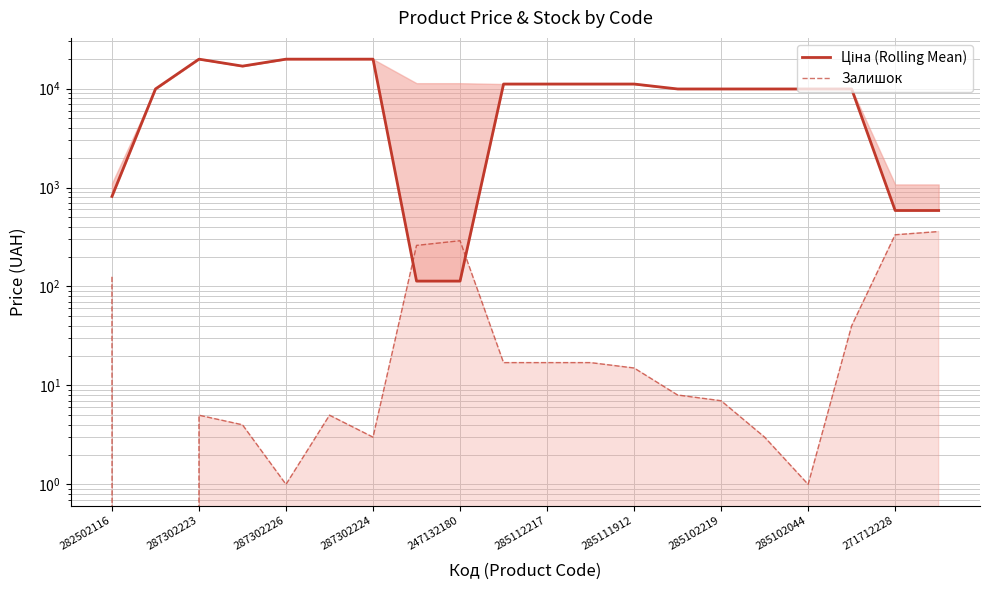

What is the total value across all series at 19?

945.0